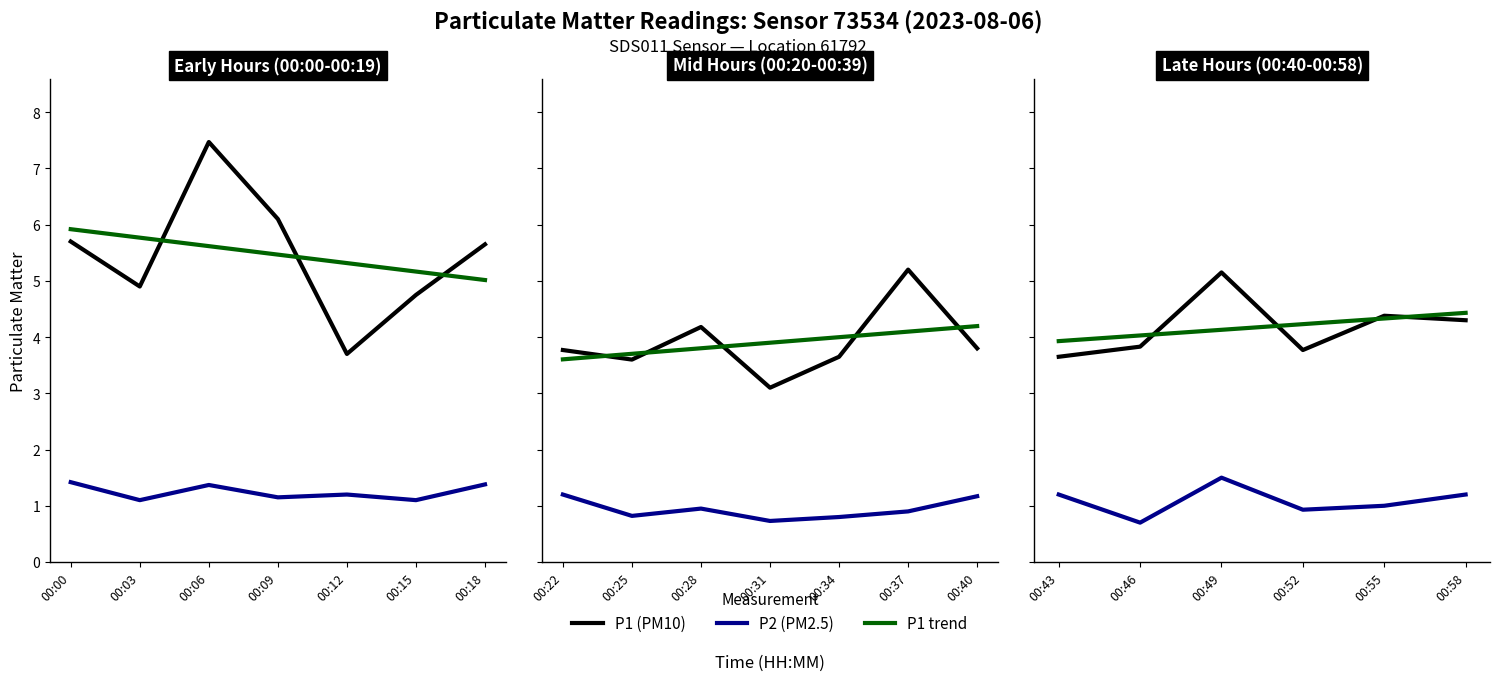

List the series in order of their peak value, lowest first.

P2 (PM2.5), P1 trend, P1 (PM10)